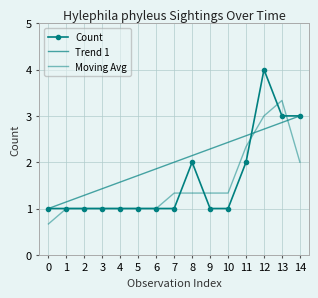

What is the difference between the Trend 1 values at 9 and 4?

0.7